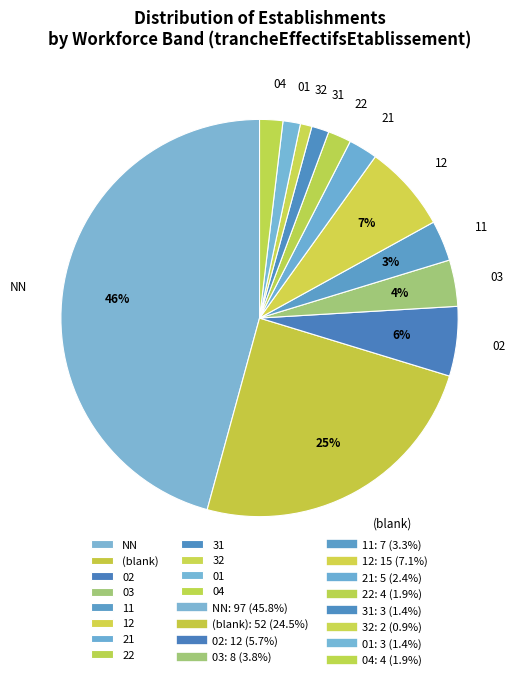

Which has a higher value, 22 or 03?

03